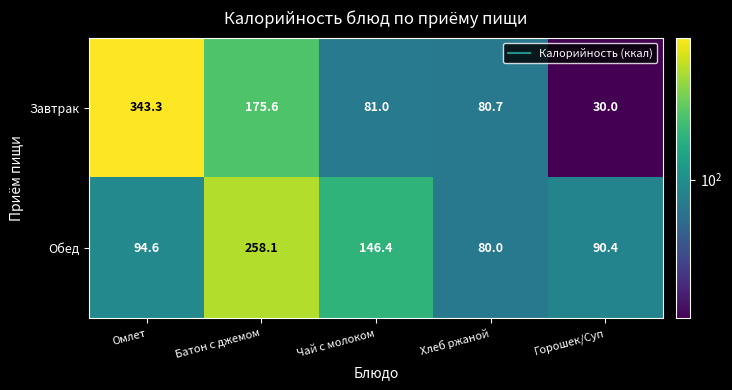

List the series in order of their overall mean, highest first.

Завтрак, Обед